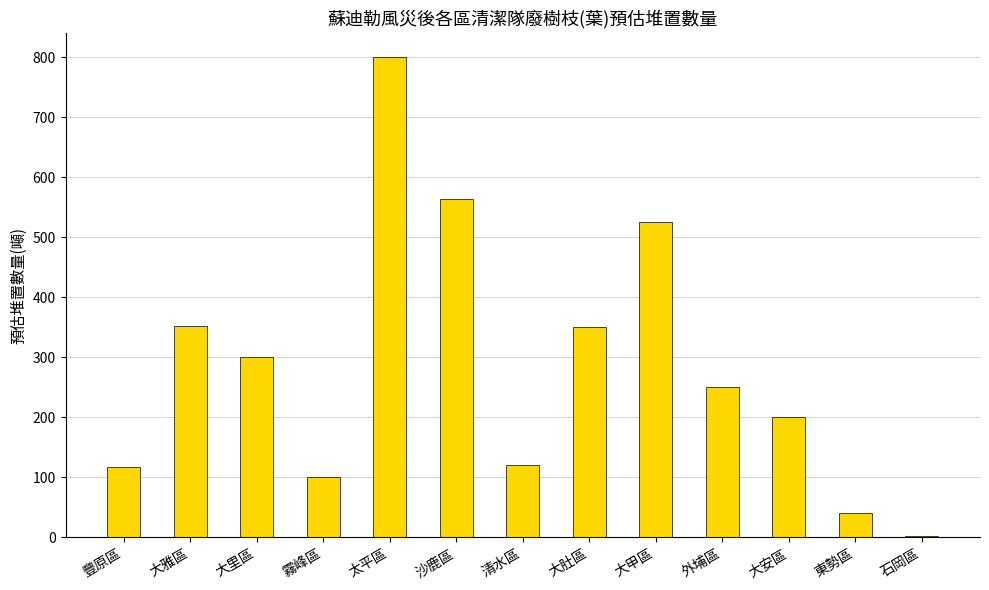

How many data points does each series have?

13